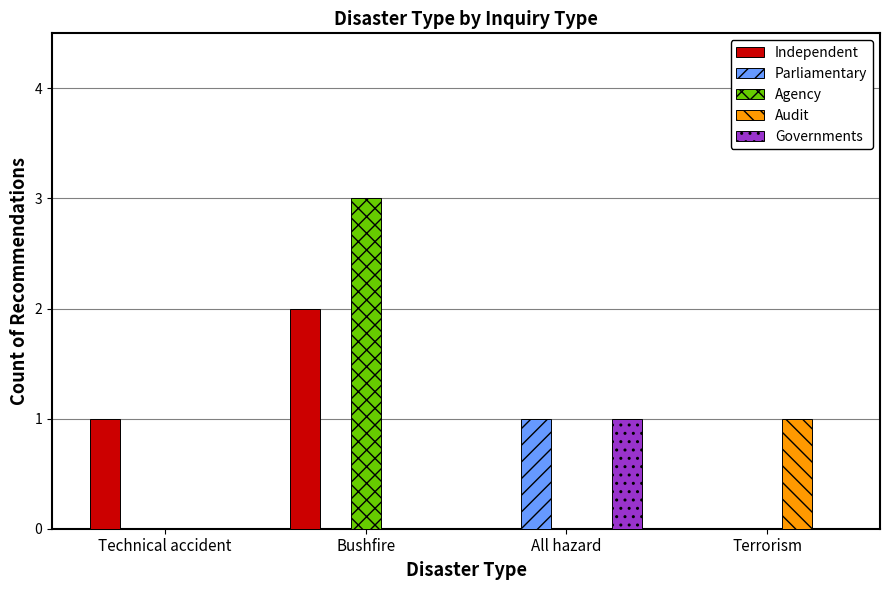

The Governments series shows -1 at Bushfire. True or false?

False